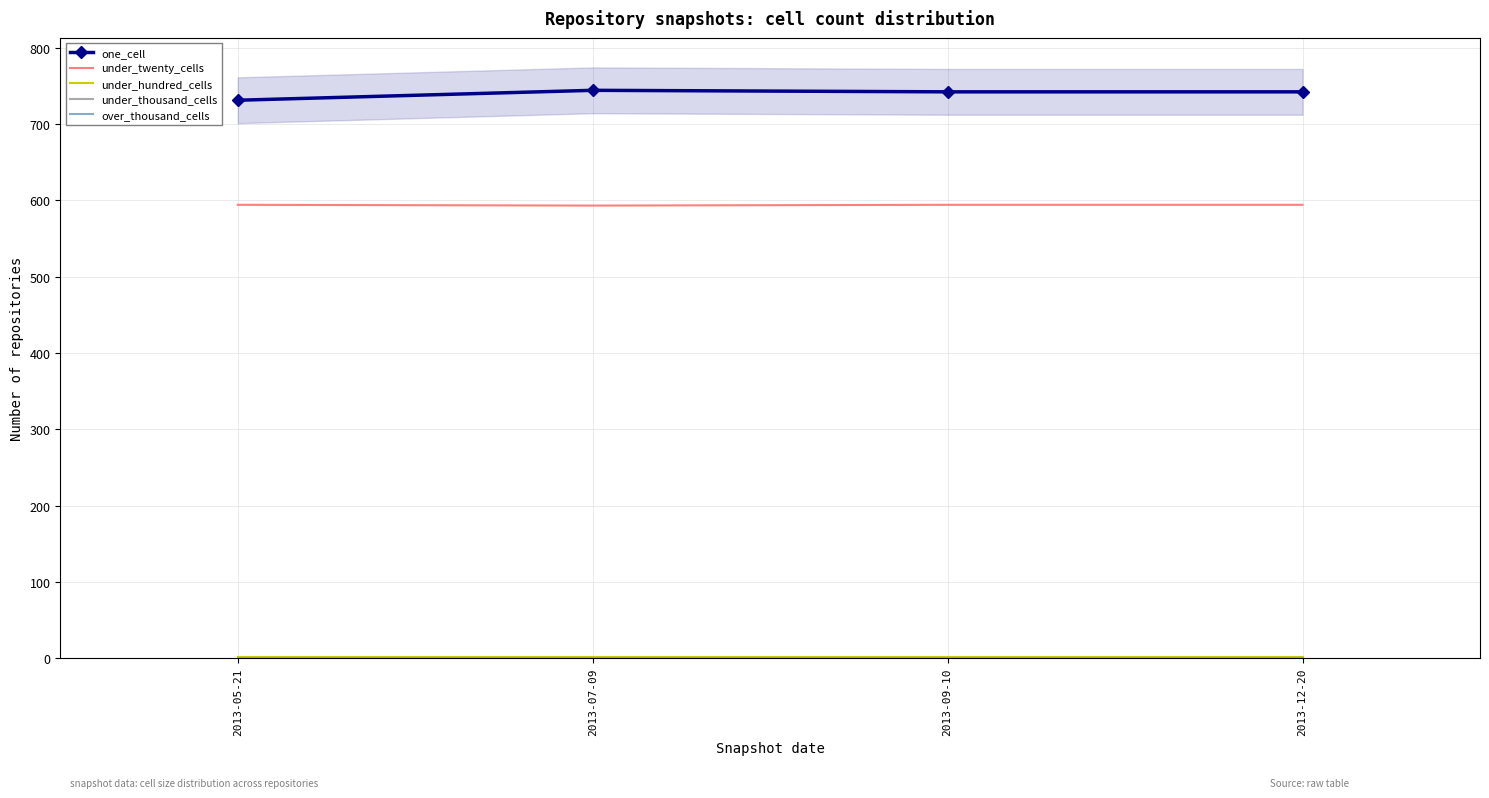

What is the label of the 3rd point from the left?

2013-09-10